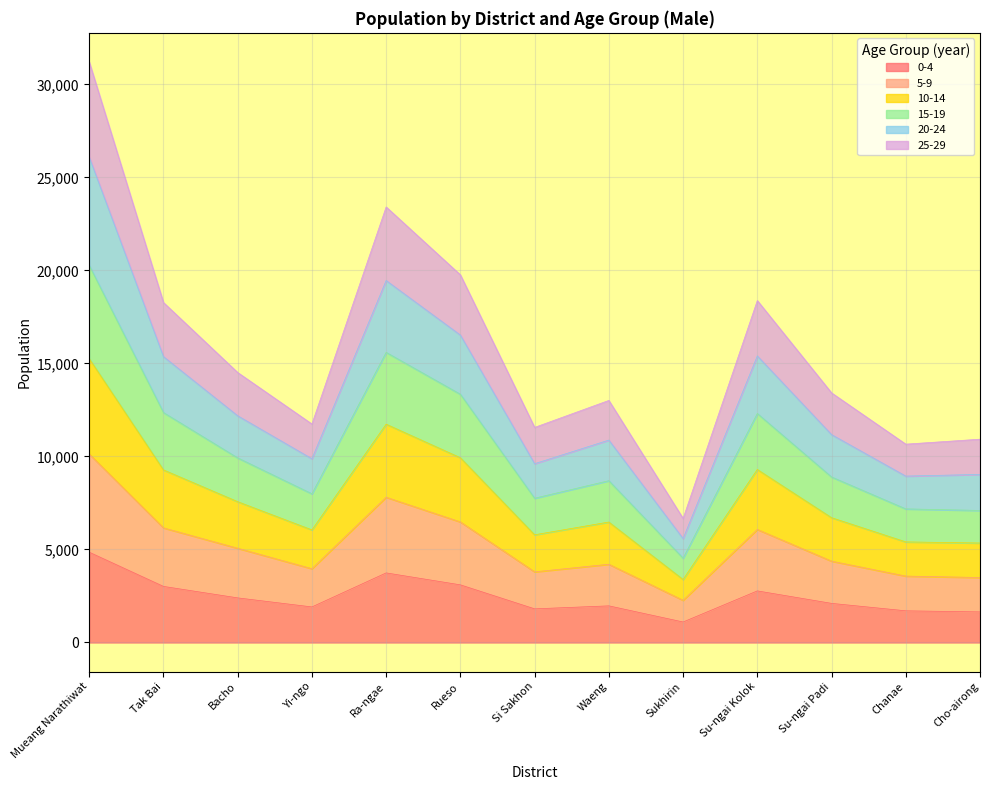

At which category is the sum across all series the highest?

Mueang Narathiwat